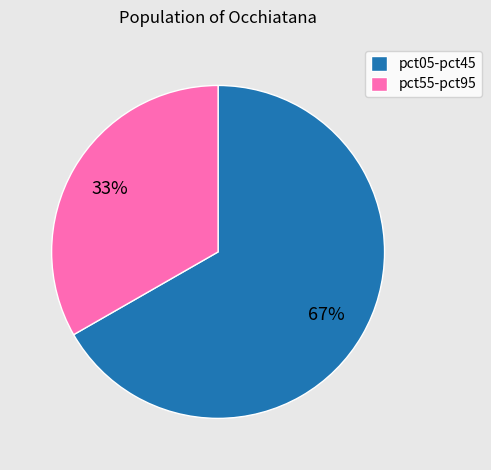

What percentage is the pct05-pct45 slice, to the nearest percent?

67%